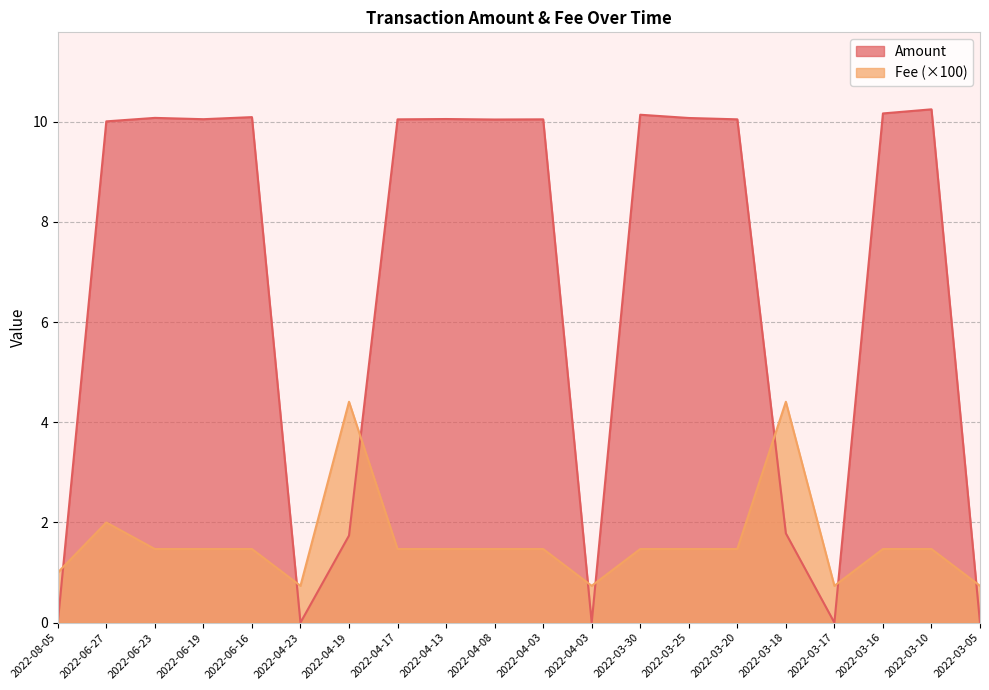

What is the label of the 17th point from the right?

2022-06-19